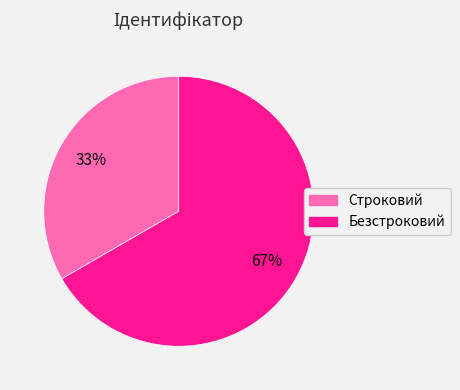

Combined, do Строковий and Безстроковий account for over 50%?

Yes